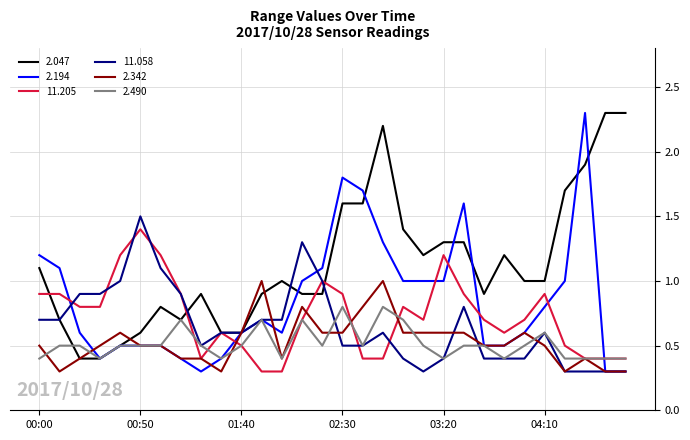

Which series has the largest total across all categories?

2.047